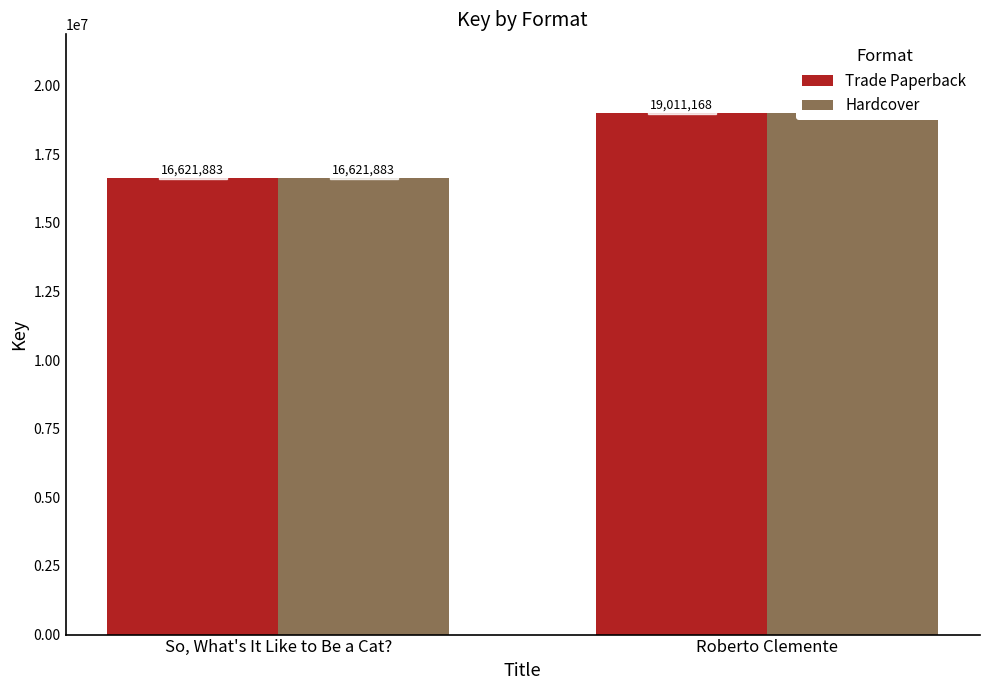

Which series has the largest range (max minus min)?

Trade Paperback